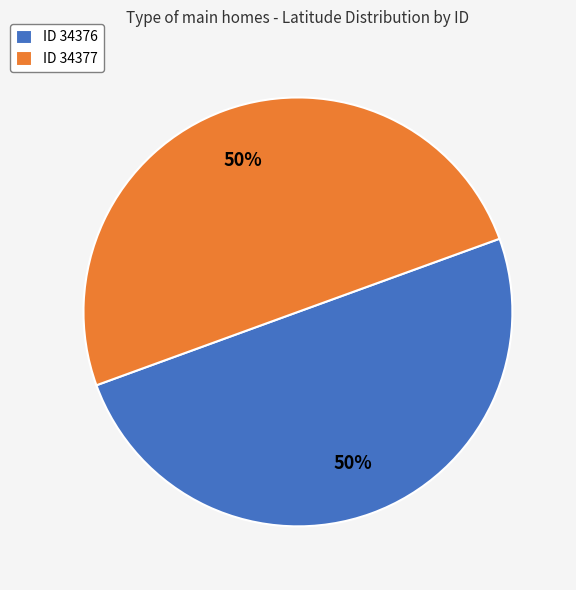

How many segments does this pie chart have?

2